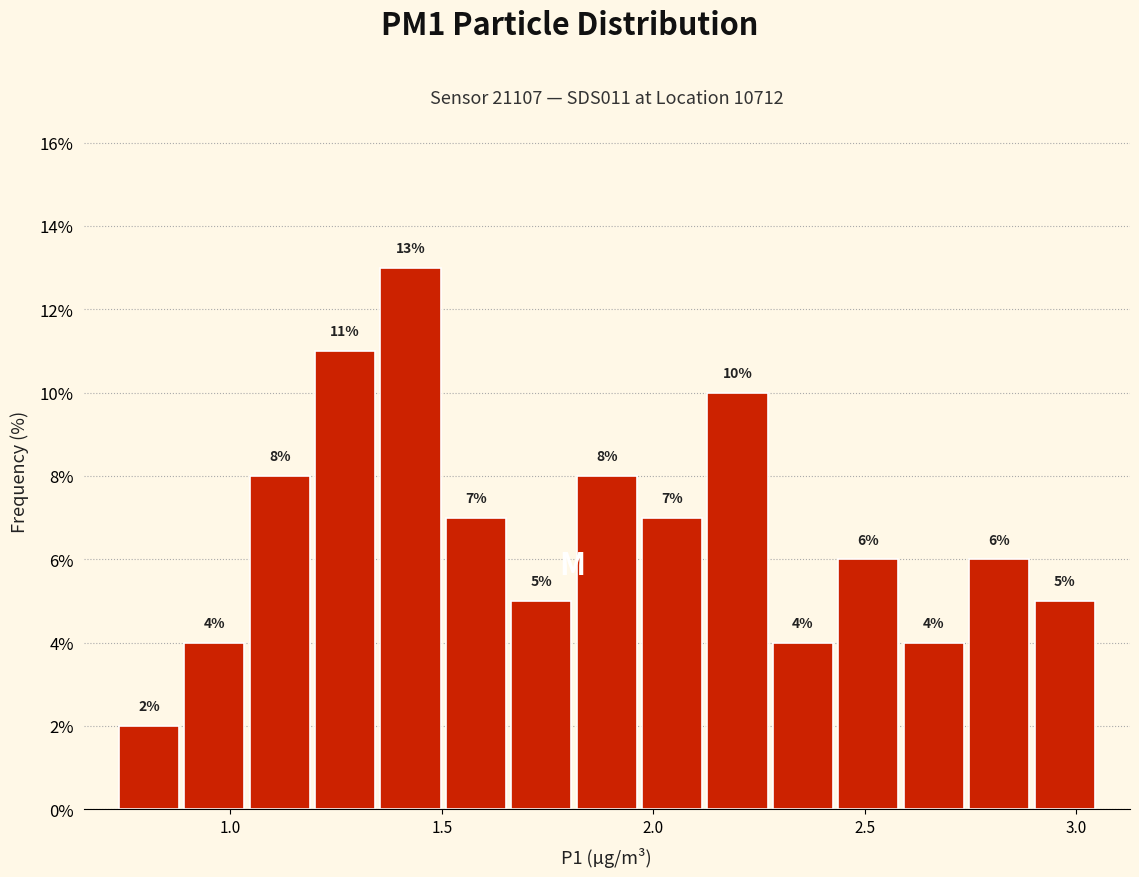

Around what value on the x-axis is the tallest bar? Give the approximate position of its centre, as read against the axis.

1.45